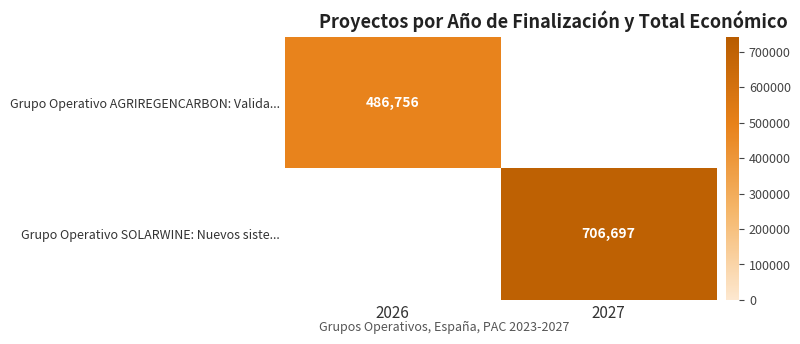

At how many categories does at least one series exceed 670473?

1